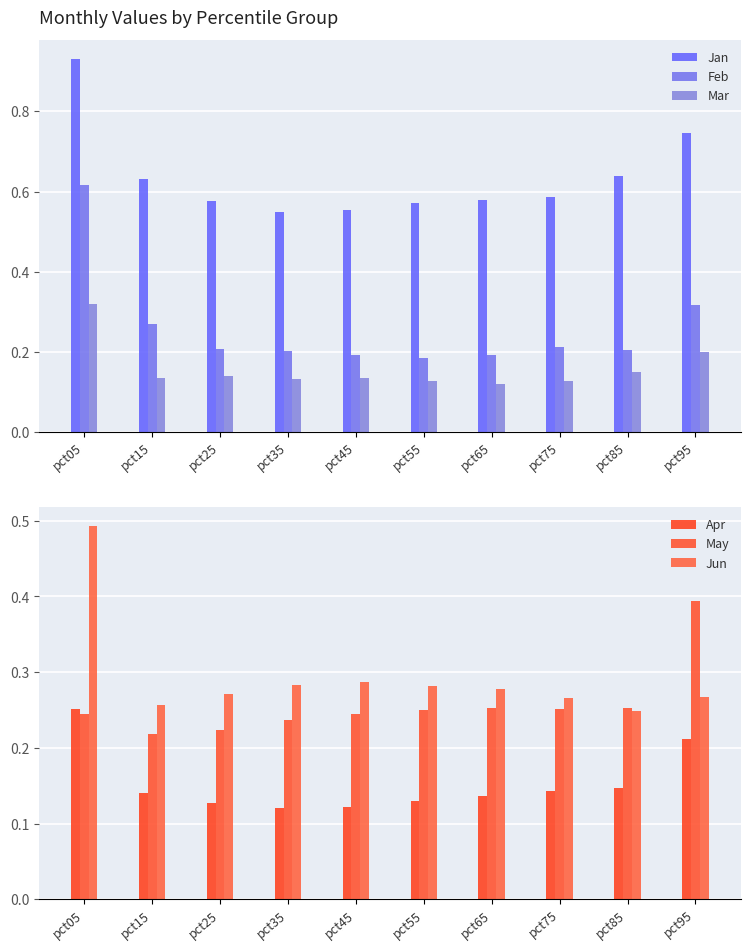

What is the difference between the second highest and minimum values in the Mar series?

0.1